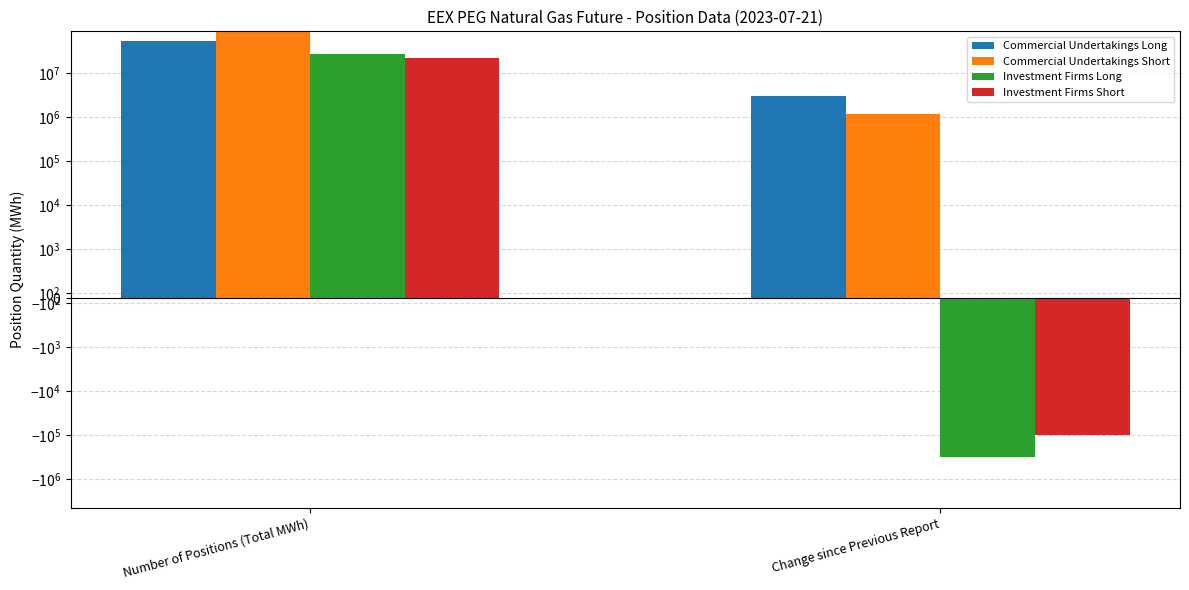

Count the number of data series in this chart.

4